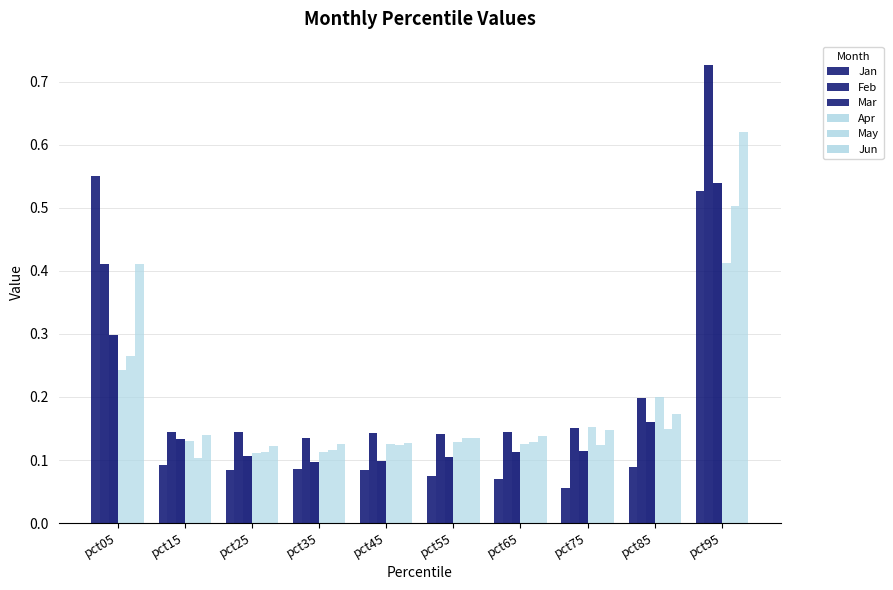

Reading left to right, extract all data points from this chart.

Jan: pct05=0.6	pct15=0.1	pct25=0.1	pct35=0.1	pct45=0.1	pct55=0.1	pct65=0.1	pct75=0.1	pct85=0.1	pct95=0.5
Feb: pct05=0.4	pct15=0.1	pct25=0.1	pct35=0.1	pct45=0.1	pct55=0.1	pct65=0.1	pct75=0.2	pct85=0.2	pct95=0.7
Mar: pct05=0.3	pct15=0.1	pct25=0.1	pct35=0.1	pct45=0.1	pct55=0.1	pct65=0.1	pct75=0.1	pct85=0.2	pct95=0.5
Apr: pct05=0.2	pct15=0.1	pct25=0.1	pct35=0.1	pct45=0.1	pct55=0.1	pct65=0.1	pct75=0.2	pct85=0.2	pct95=0.4
May: pct05=0.3	pct15=0.1	pct25=0.1	pct35=0.1	pct45=0.1	pct55=0.1	pct65=0.1	pct75=0.1	pct85=0.1	pct95=0.5
Jun: pct05=0.4	pct15=0.1	pct25=0.1	pct35=0.1	pct45=0.1	pct55=0.1	pct65=0.1	pct75=0.1	pct85=0.2	pct95=0.6